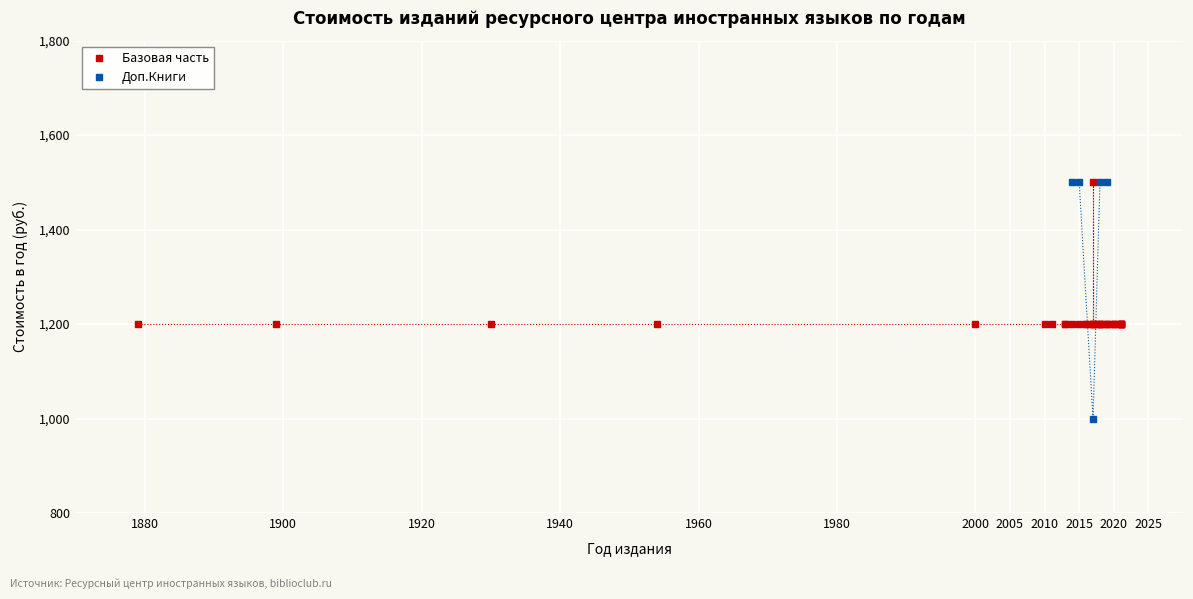

At 8, list the series in order from smallest to largest.

Базовая часть (1200), Доп.Книги (1500/999)